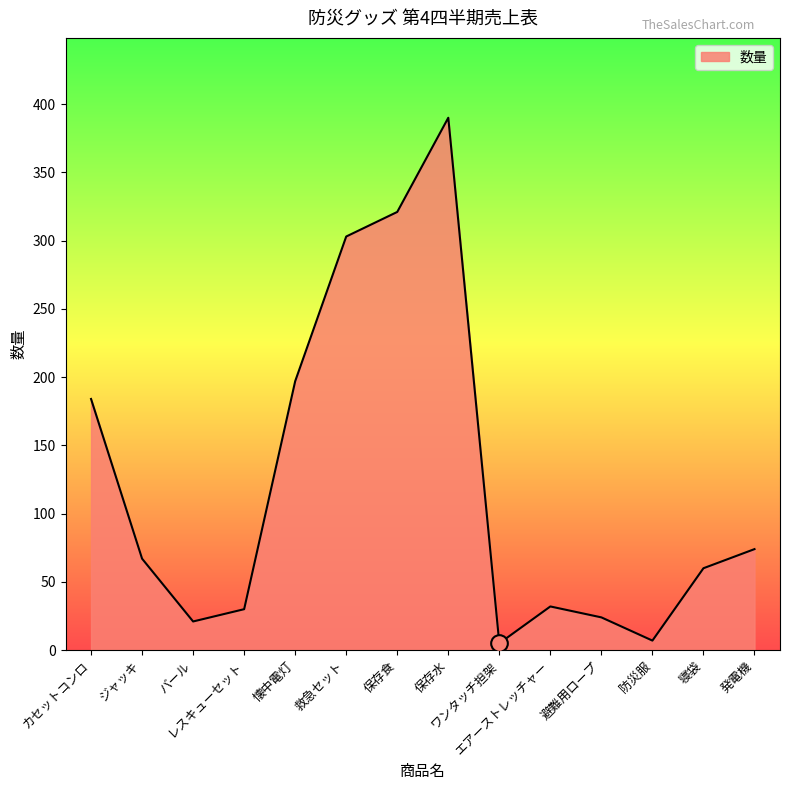

What is the greatest value displayed?

390